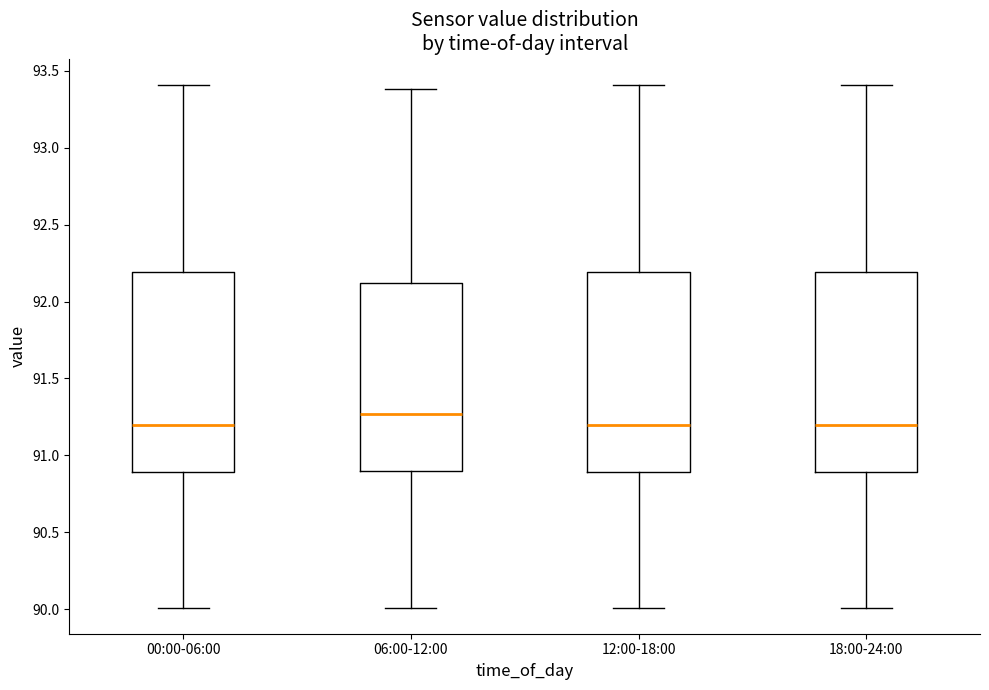

Where does the upper whisker of the box for 18:00-24:00 end on the y-axis? The values are not printed on the chart, so give them approximately, as read against the axis.

93.40